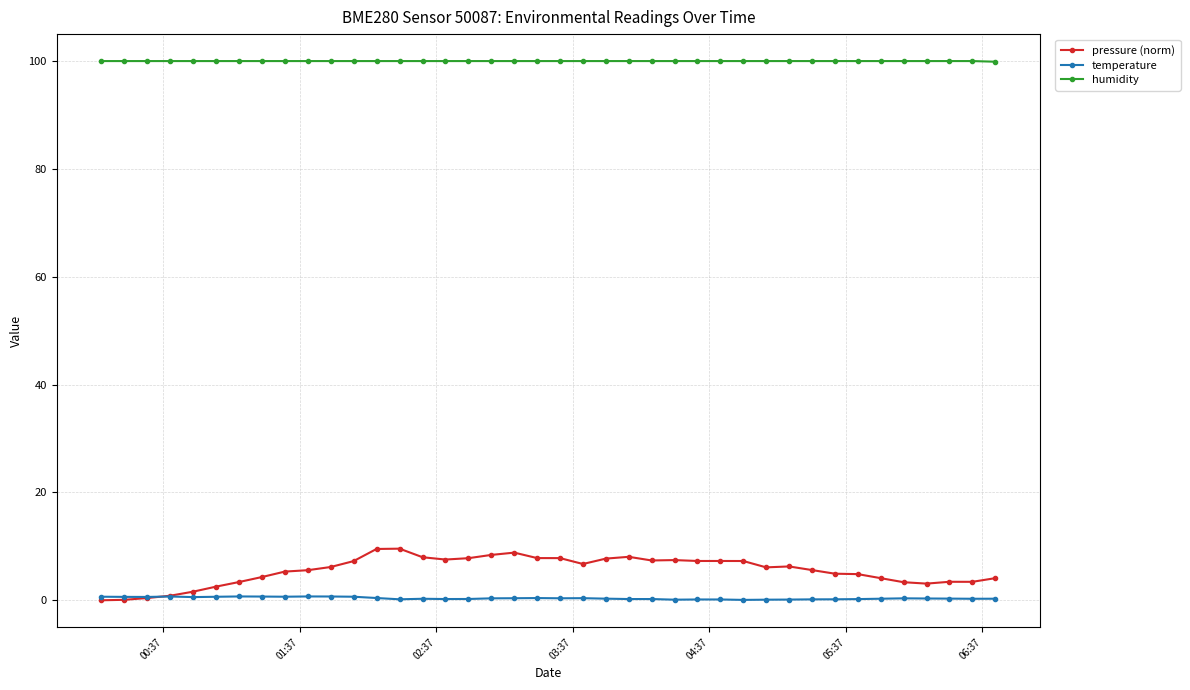

How many lines are shown in the chart?

3